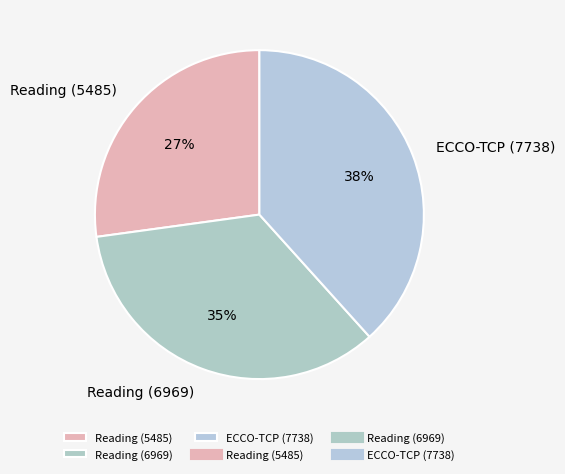

Does Reading (6969) represent more than half of the total?

No